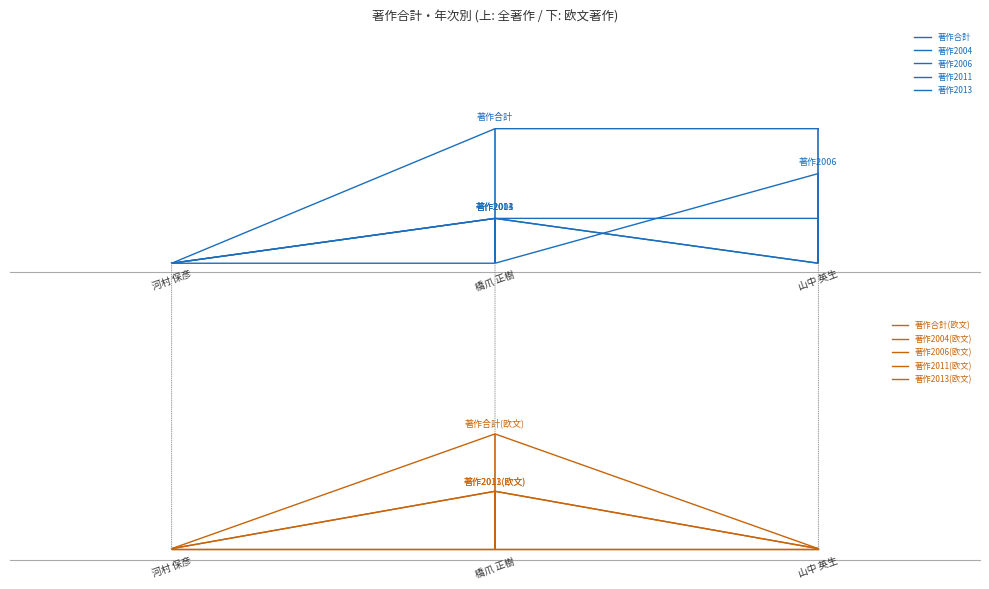

At which label does 著作2004 reach its minimum?

河村 保彦